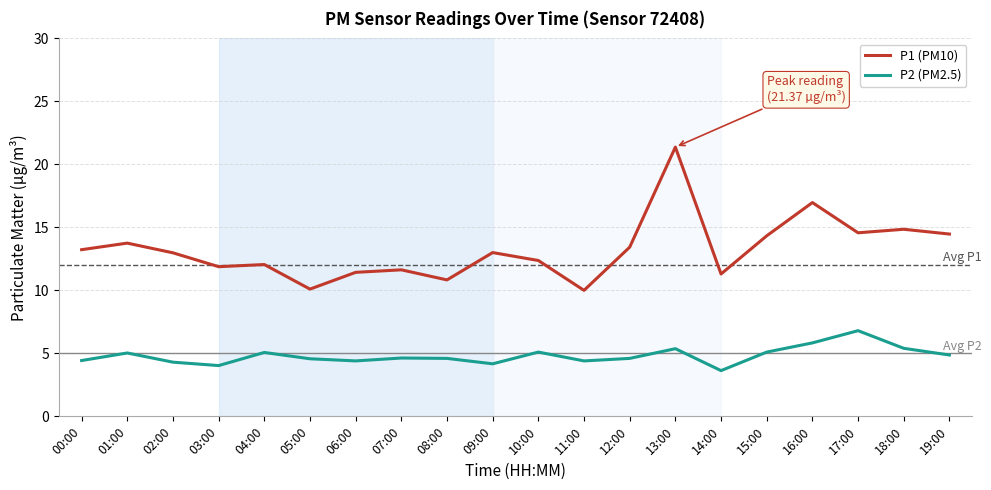

How many lines are shown in the chart?

2